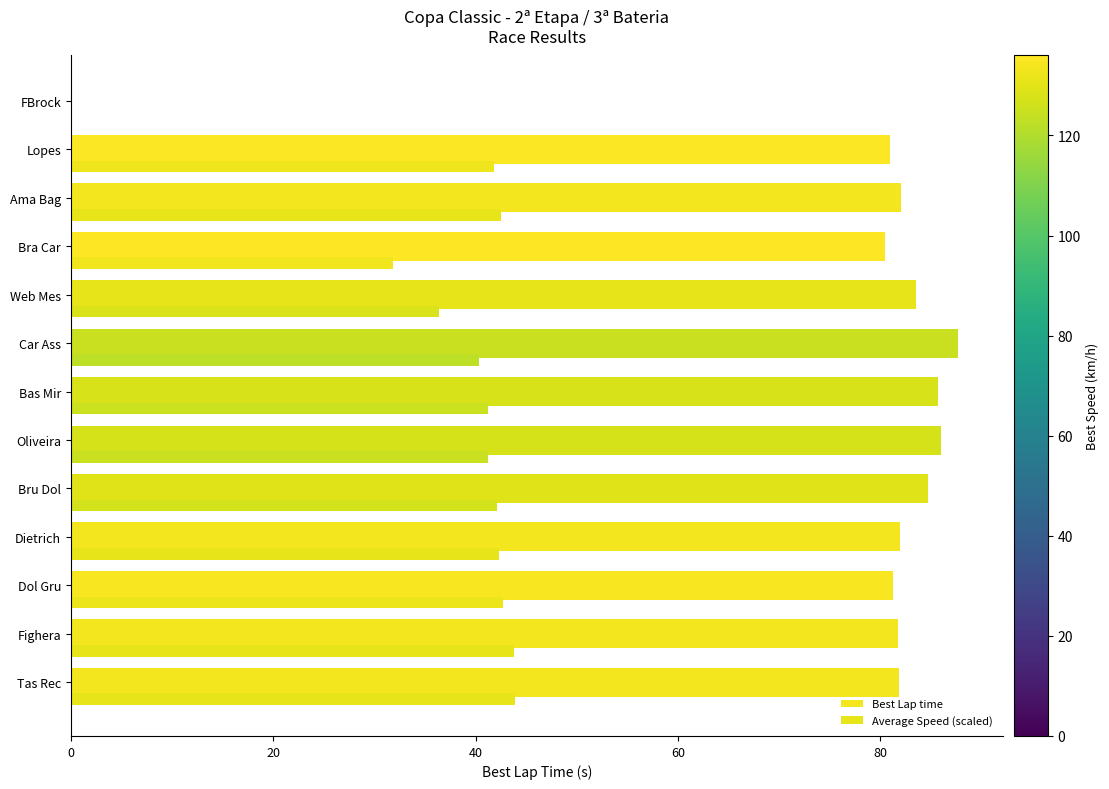

How many bars are there in each group?

2